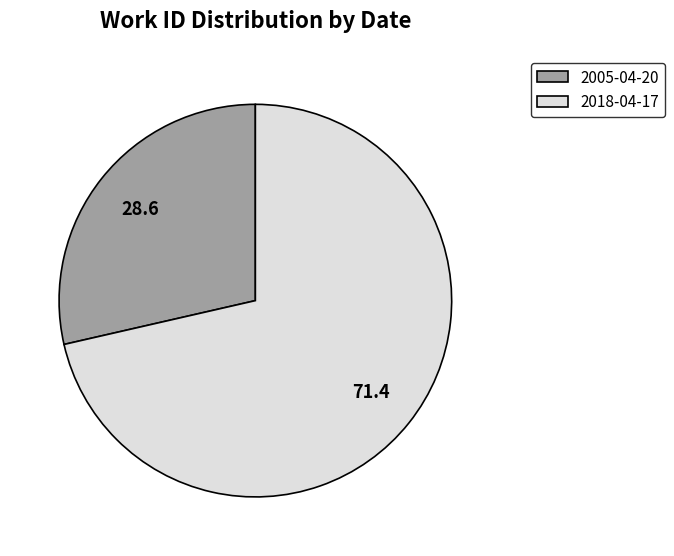

What is the smallest slice in the pie chart?

2005-04-20